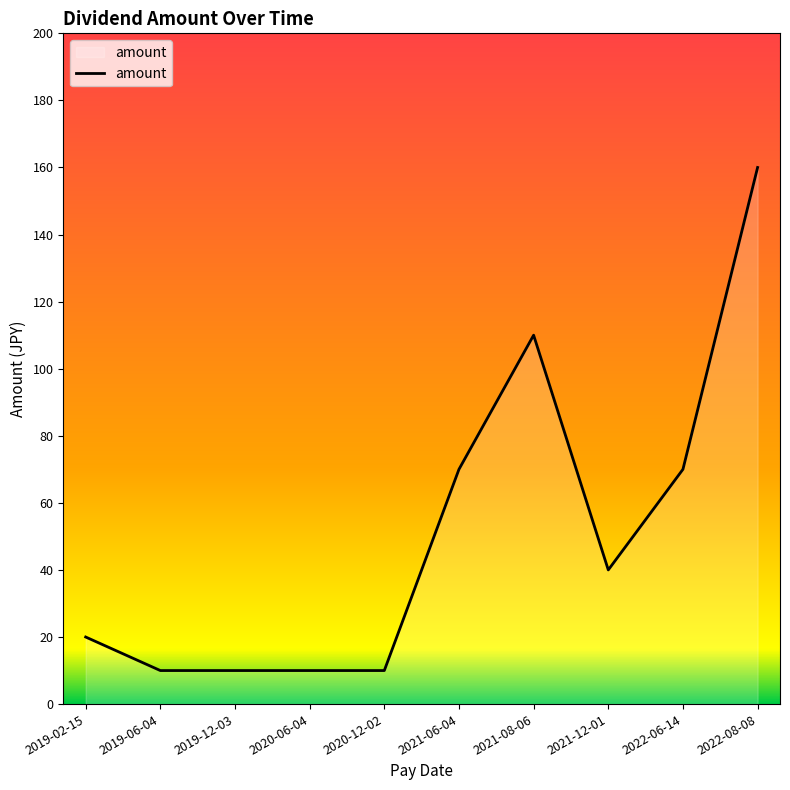

What is the change in value from 2021-08-06 to 2022-08-08?

+50